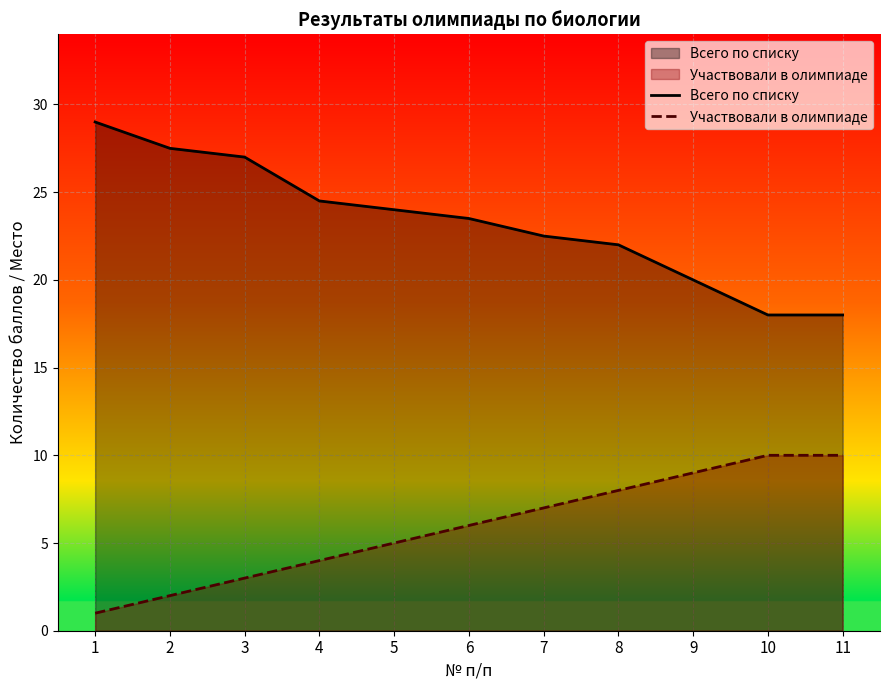

The Всего по списку series shows 32.5 at 9. True or false?

False